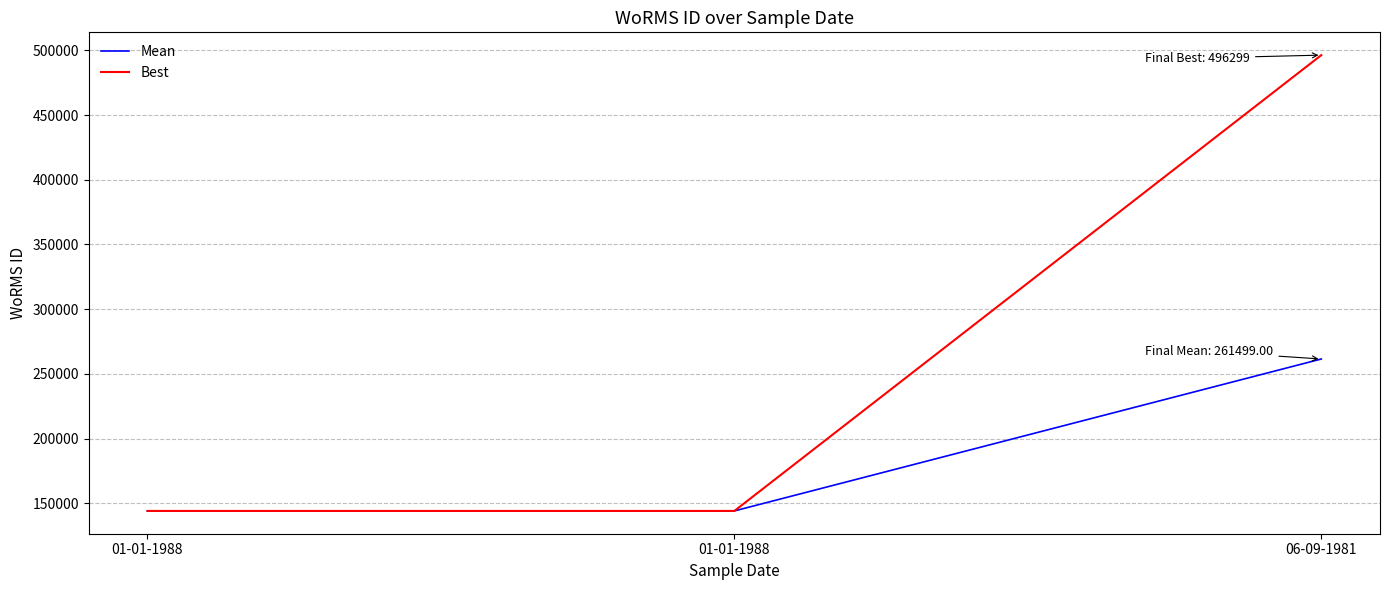

List the series in order of their peak value, lowest first.

Mean, Best